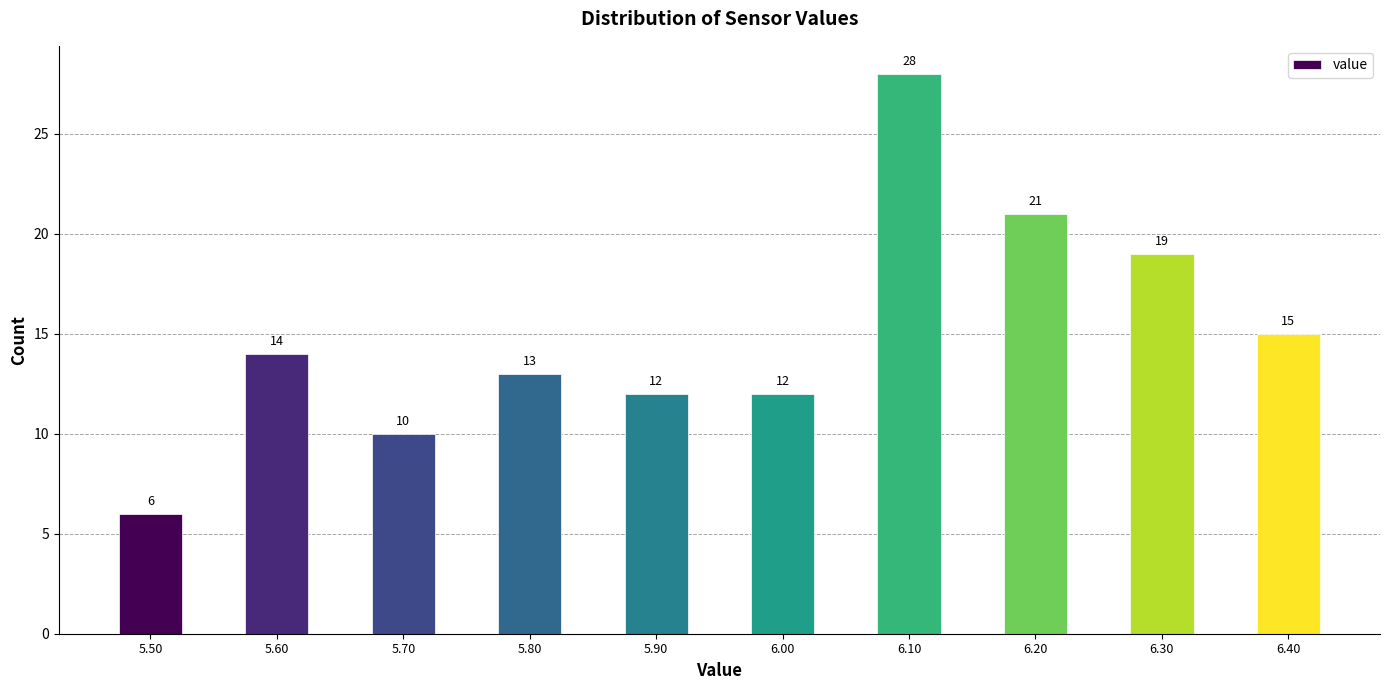

Reading right to left, list all the values displayed in this chart.

15	19	21	28	12	12	13	10	14	6